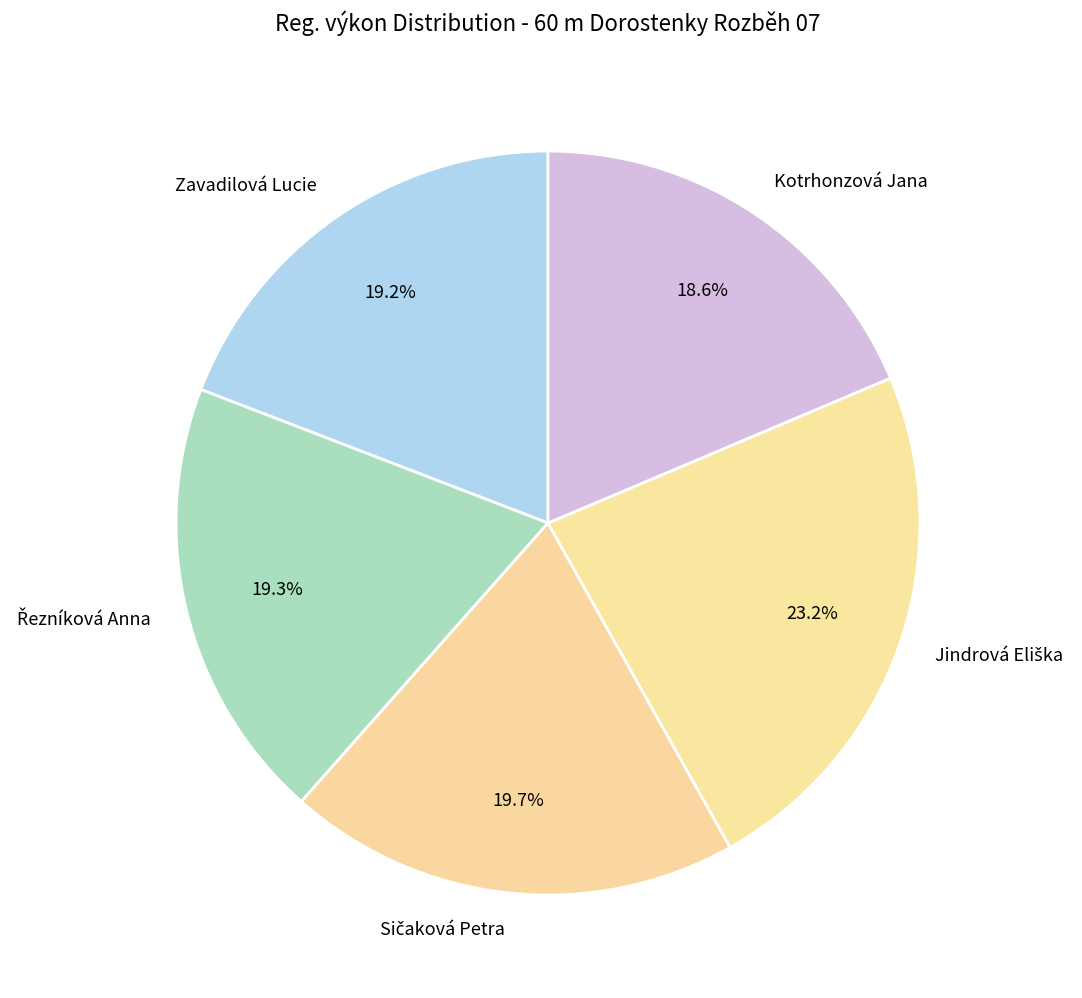

What is the smallest slice in the pie chart?

Kotrhonzová Jana